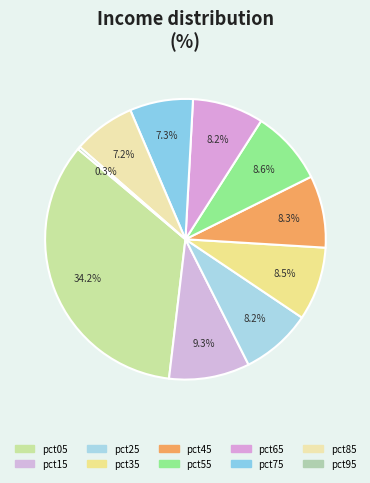

To the nearest percent, what is the difference between the largest and smallest slice percentages?

34%